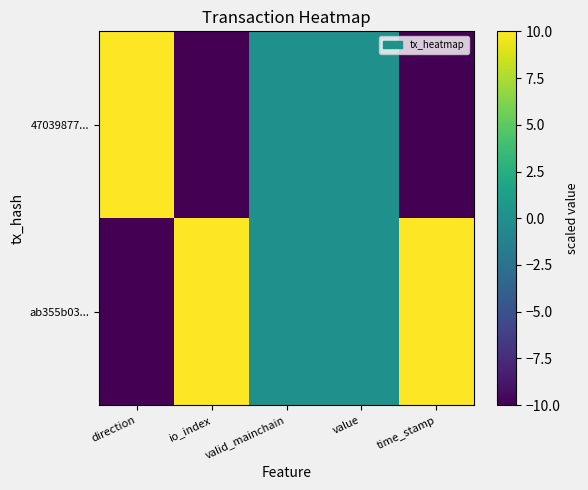

Reading left to right, transcribe all the data shown in this chart.

ab355b03...: direction=-10	io_index=10	valid_mainchain=0	value=0	time_stamp=10
47039877...: direction=10	io_index=-10	valid_mainchain=0	value=0	time_stamp=-10